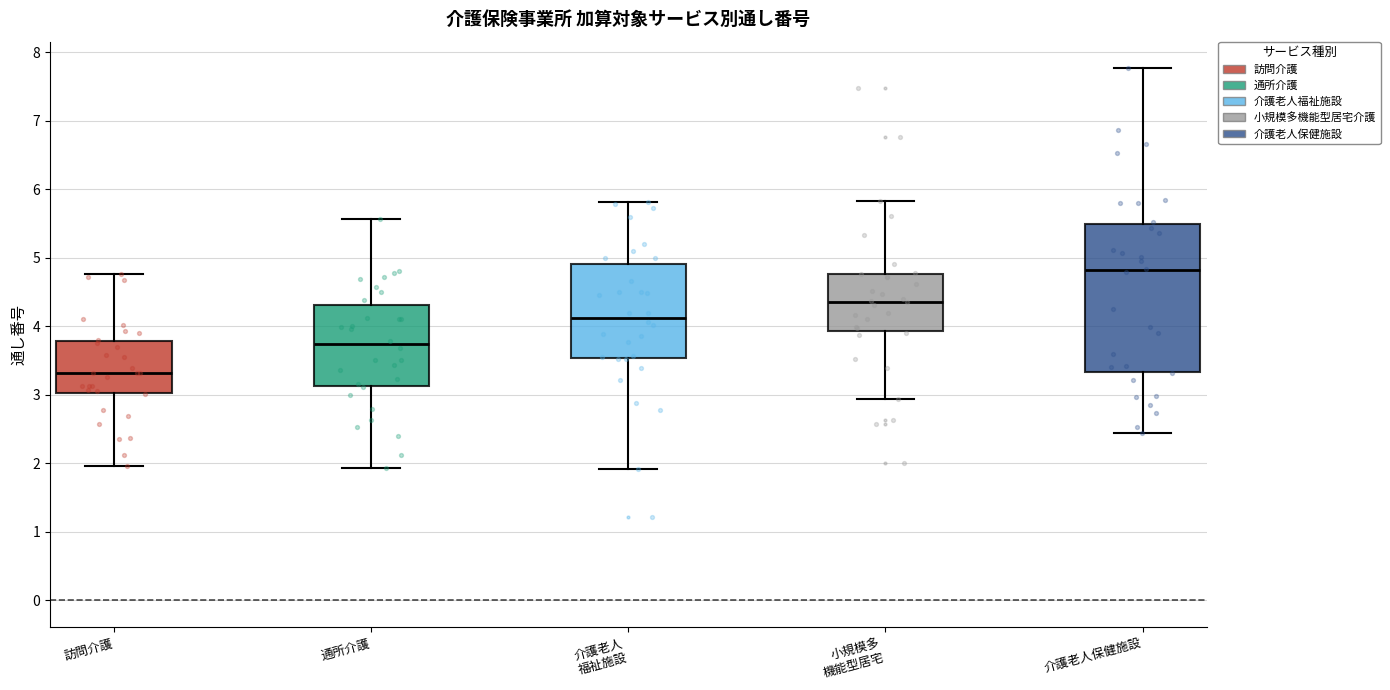

Comparing the boxes themselves (not the whiskers), which one is the tallest?

介護老人保健施設